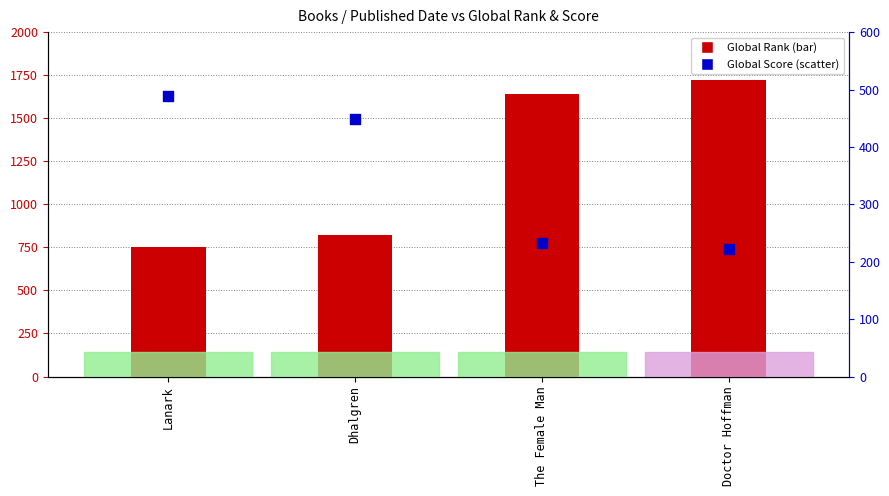

At how many categories does at least one series exceed 1522?

2